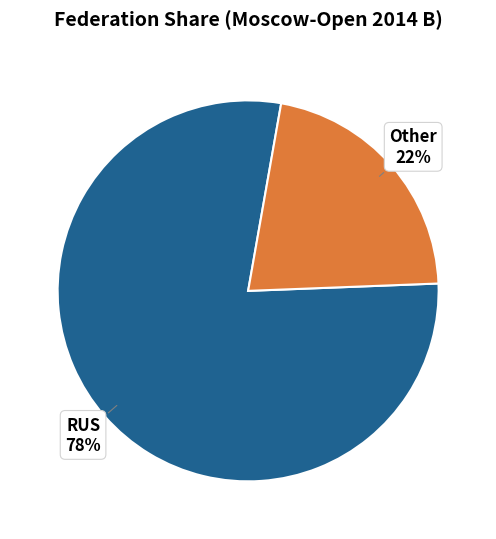

Does any single category account for the majority?

Yes